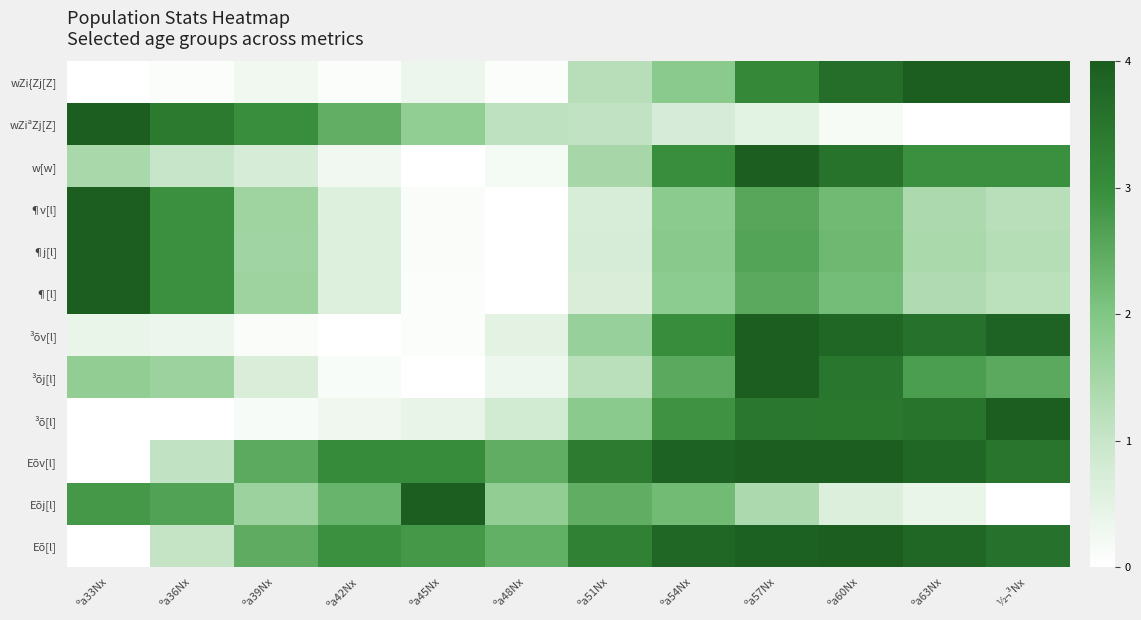

Rank the series at ºa54Nx from highest to lowest value.

Eõv[l], Eõ[l], ³õv[l], w[w], ³õ[l], ³õj[l], Eõj[l], ¶j[l], wZi{Zj[Z], ¶v[l], ¶[l], wZiªZj[Z]